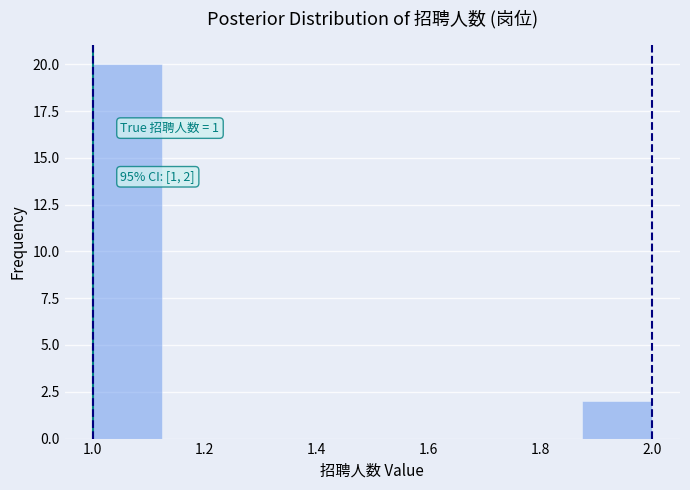

Over which range of the x-axis is the bar tallest?

1.000 to 1.125